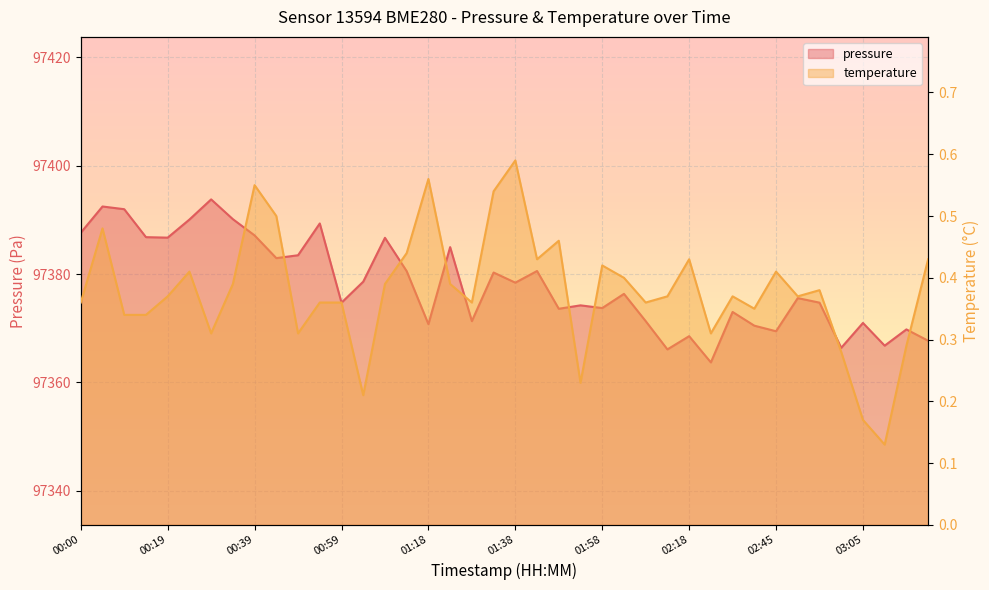

In pressure, how many points are lower than both neighbors (excluding endpoints)?

13